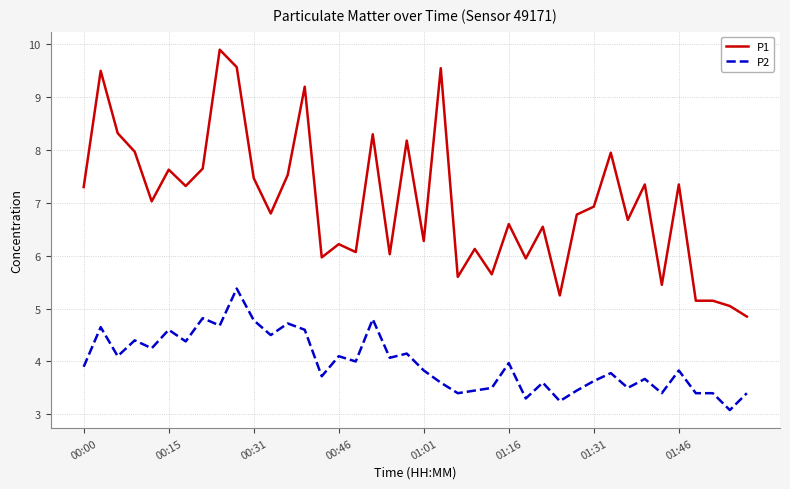

True or false: P1 and P2 intersect in this chart.

False